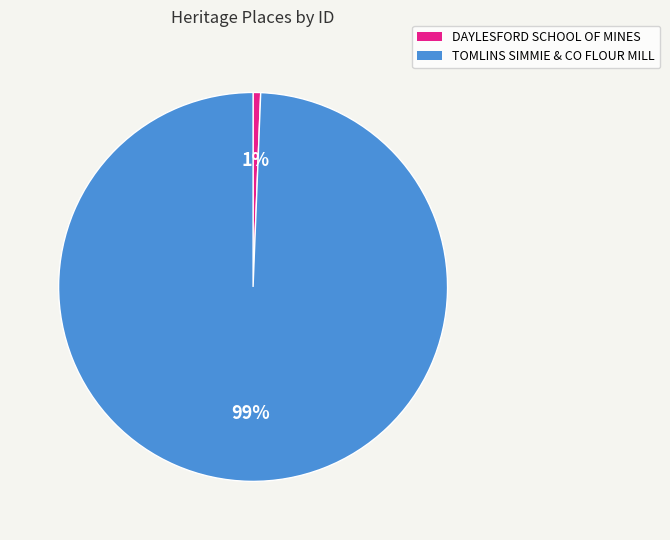

Between TOMLINS SIMMIE & CO FLOUR MILL and DAYLESFORD SCHOOL OF MINES, which is larger?

TOMLINS SIMMIE & CO FLOUR MILL